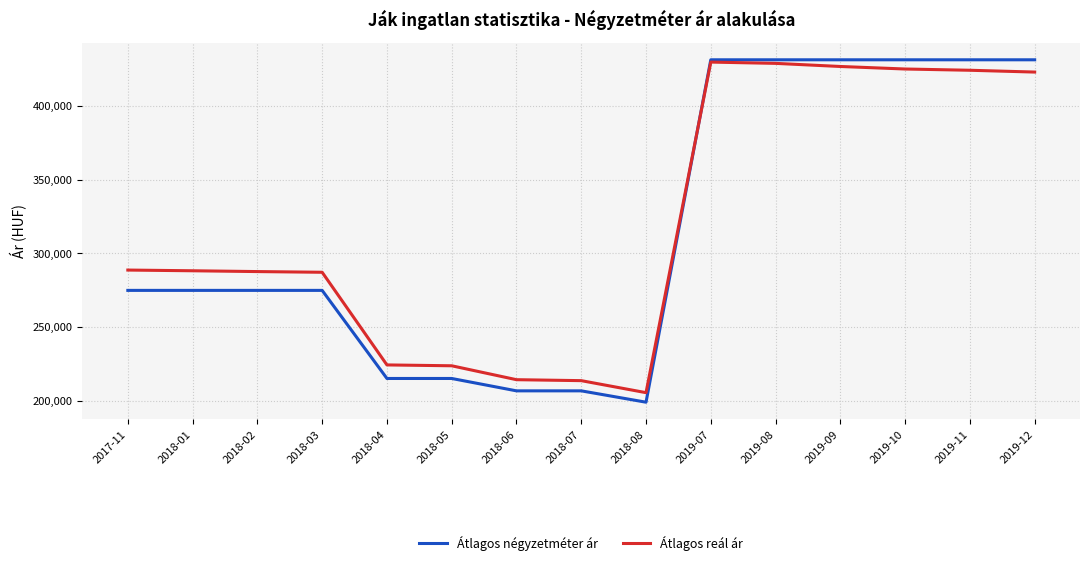

What is the lowest value of the Átlagos négyzetméter ár series?

199230